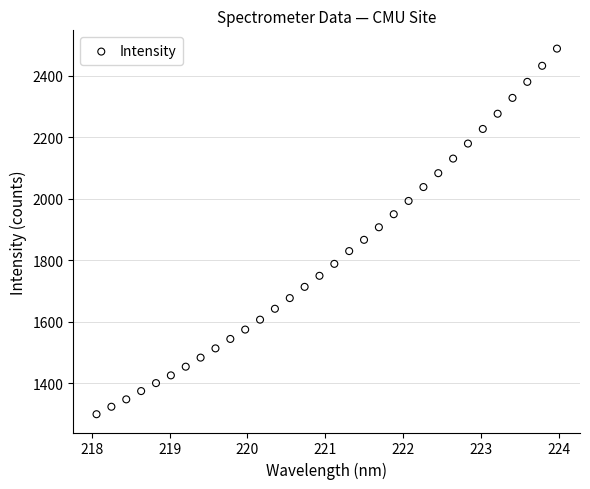

What is the range of Y values (max minus min)?

1190.2